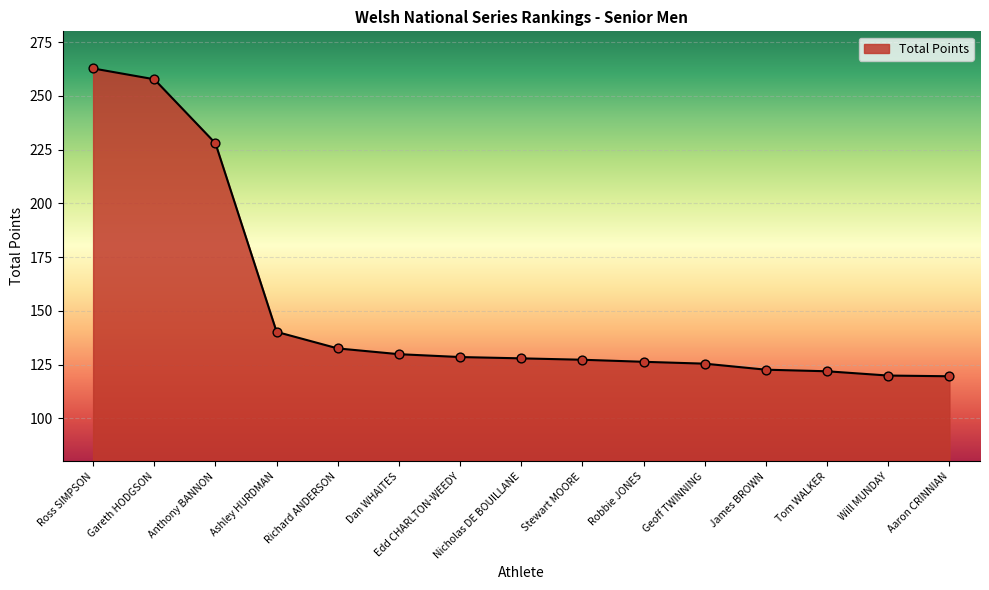

Between Stewart MOORE and Gareth HODGSON, which is larger?

Gareth HODGSON